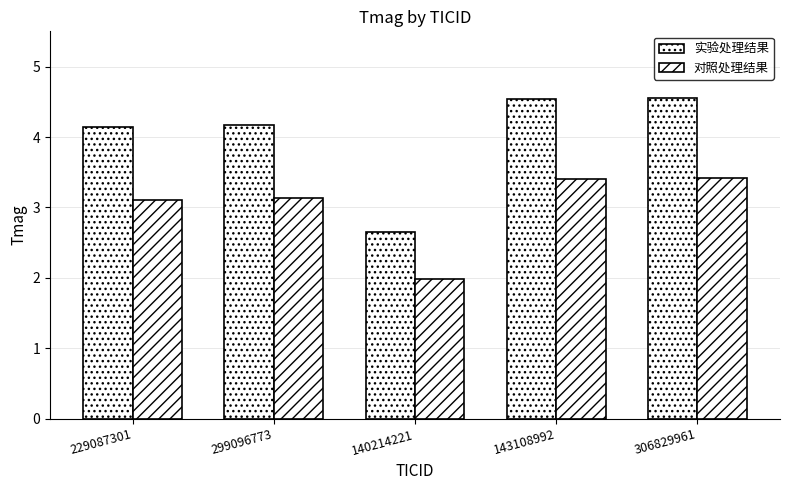

What is the label of the 3rd bar from the right?

140214221